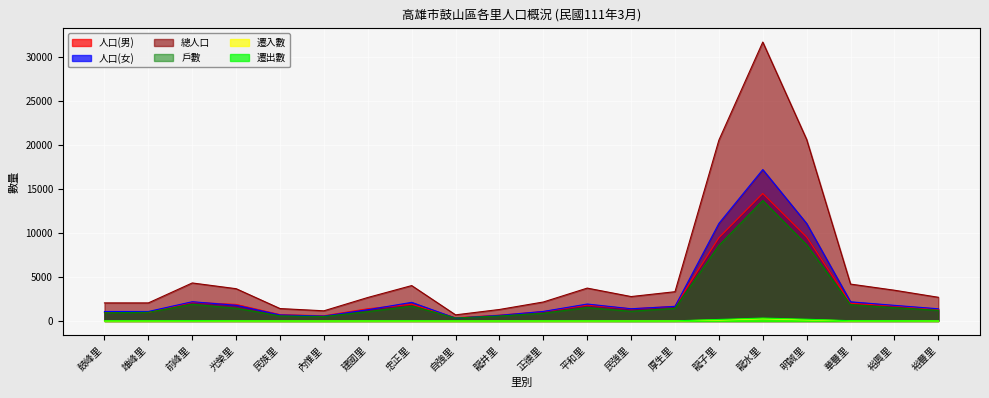

Which series has the largest range (max minus min)?

總人口